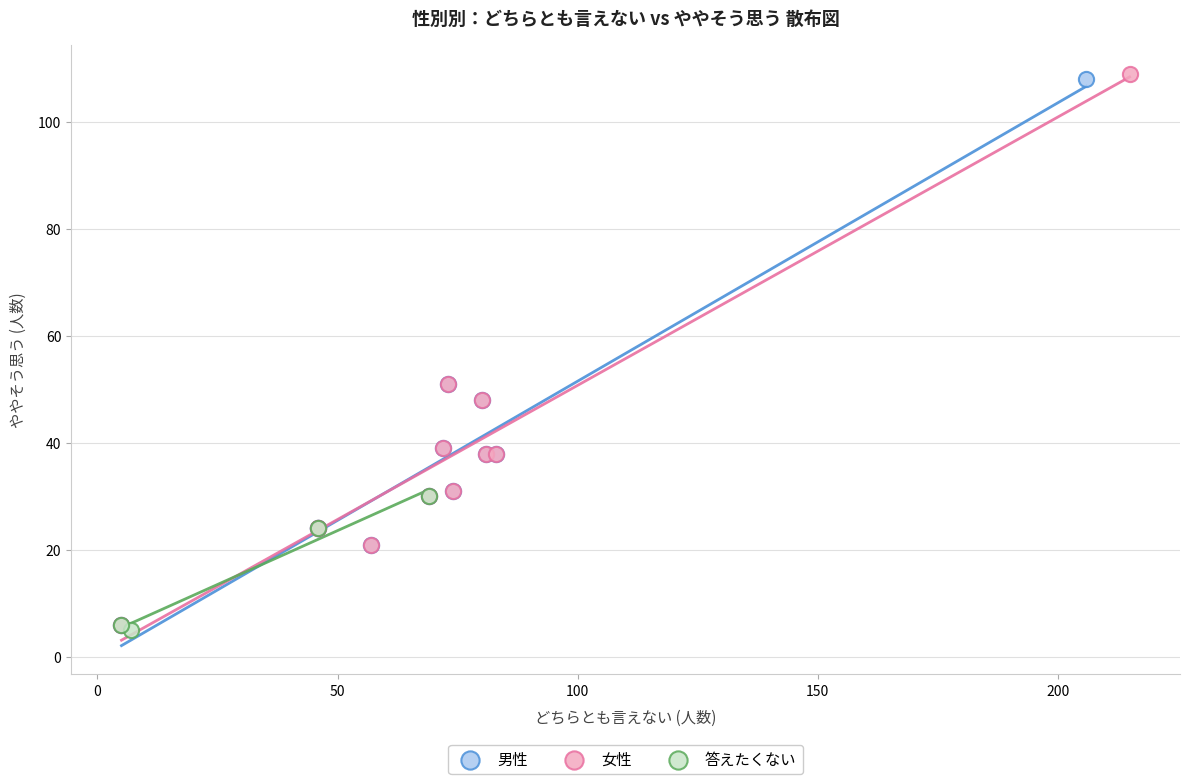

Which series has the widest spread of Y values?

女性